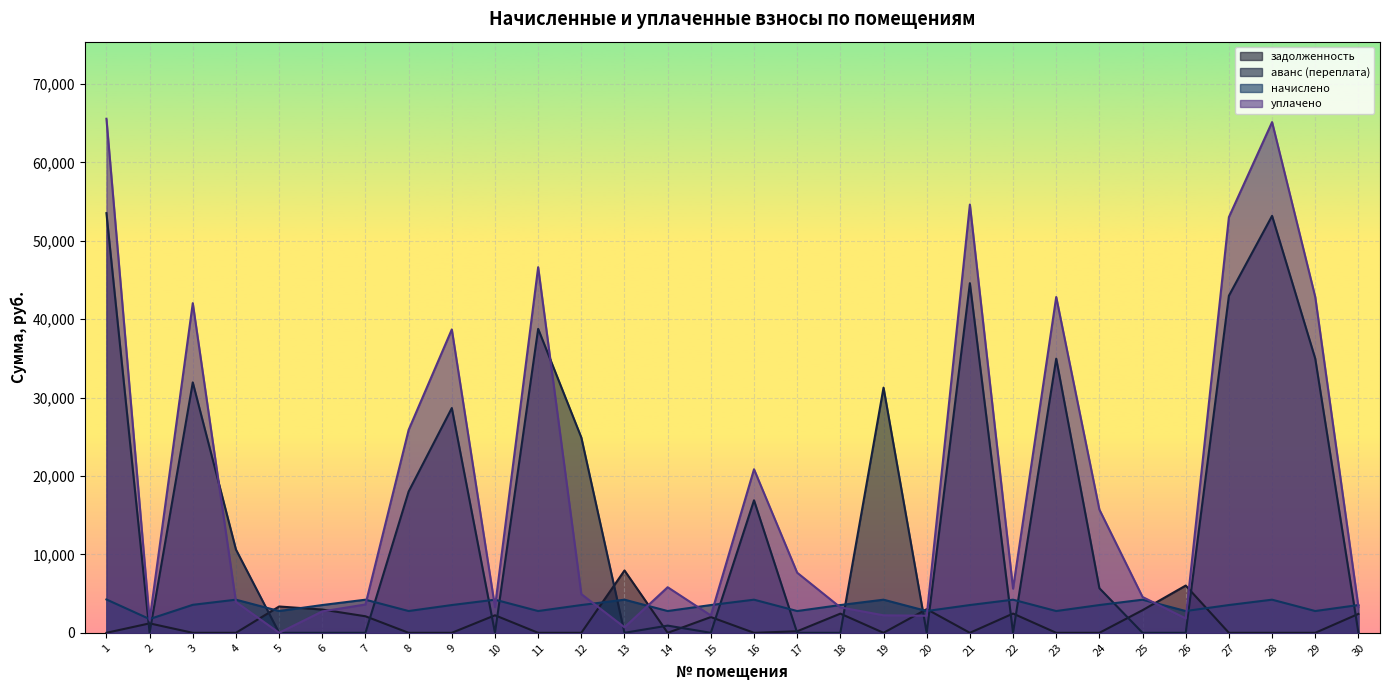

How many intersections are there between аванс (переплата) and задолженность?

19